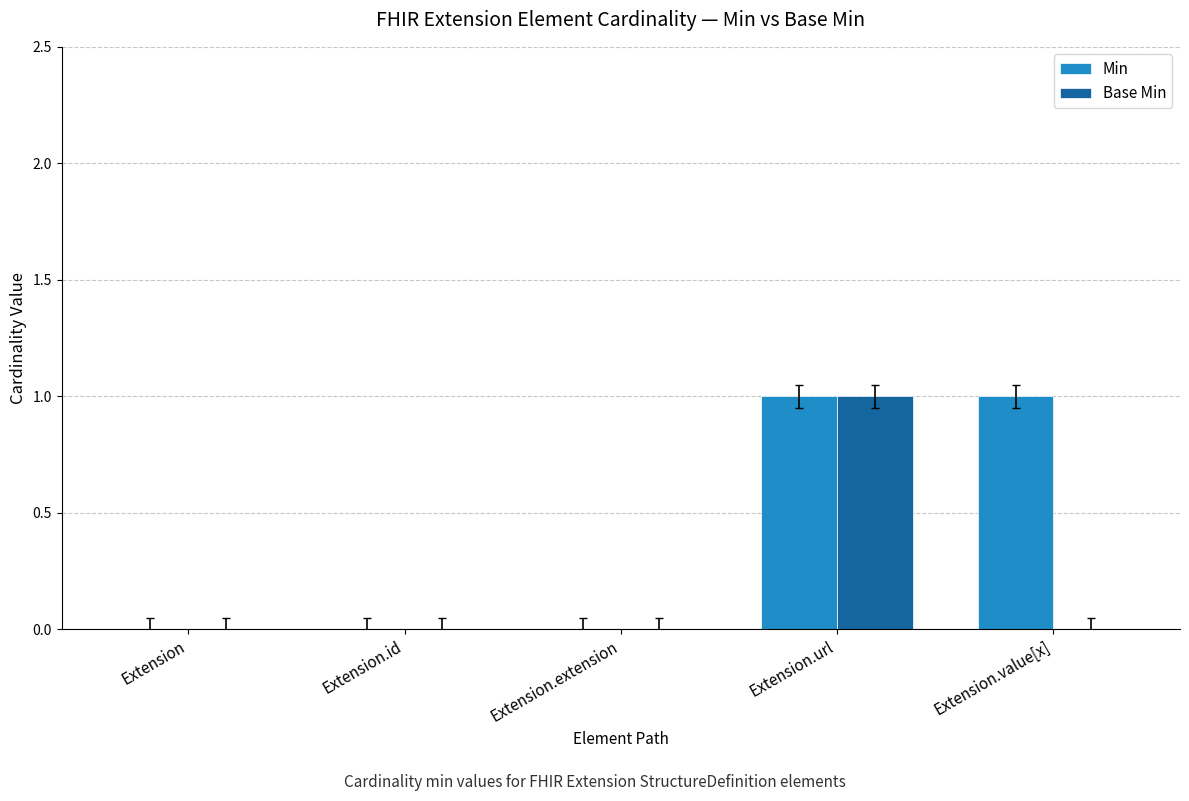

Between Extension and Extension.value[x], which series saw the biggest shift?

Min